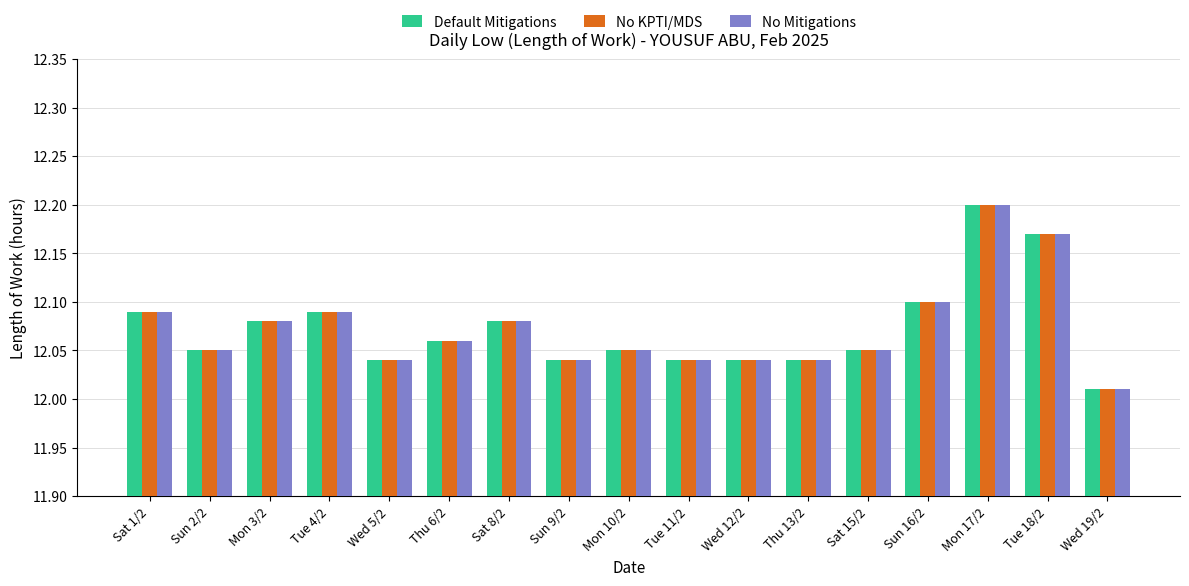

At which category is the sum across all series the highest?

Mon 17/2